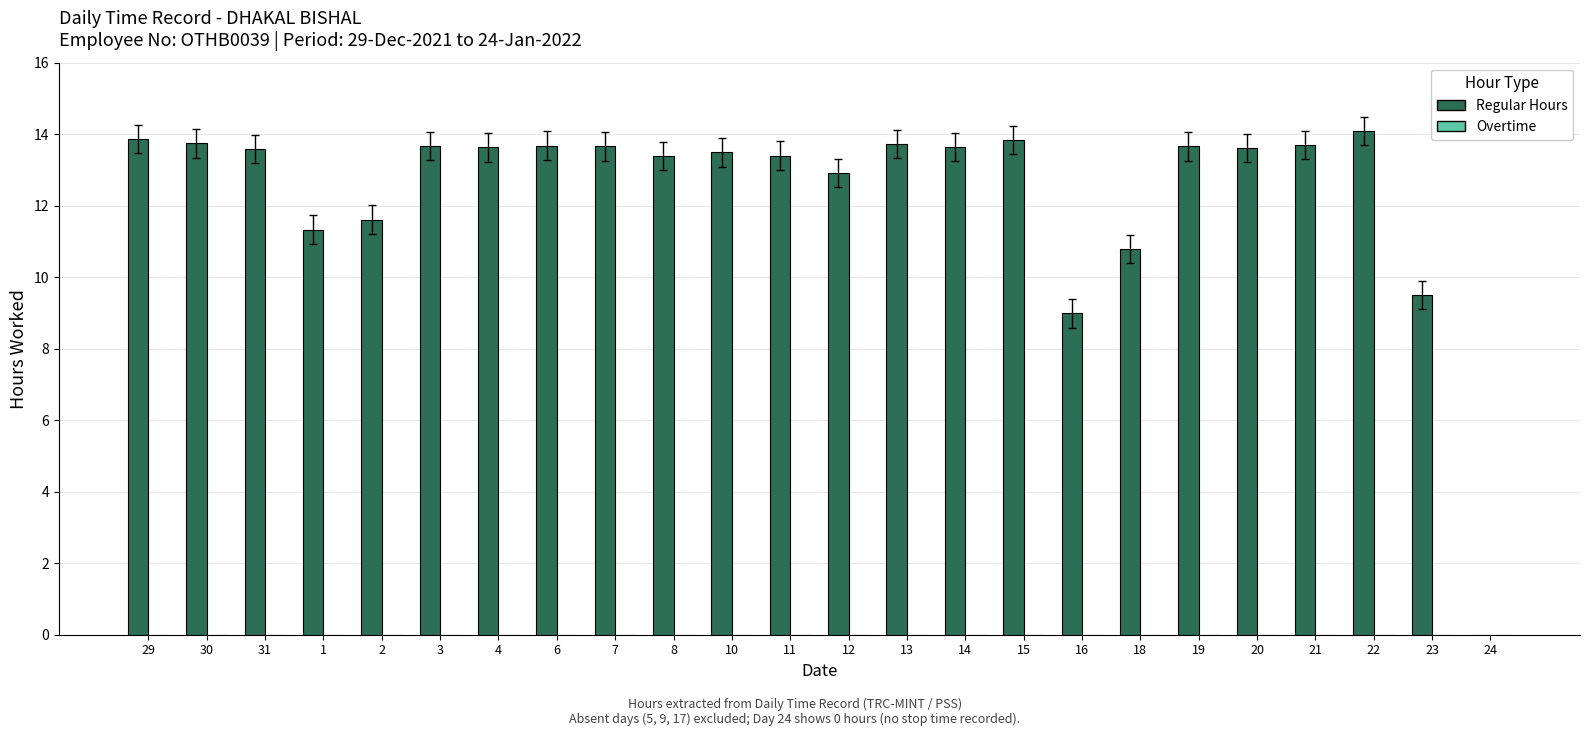

What is the maximum value shown in the chart?

14.1